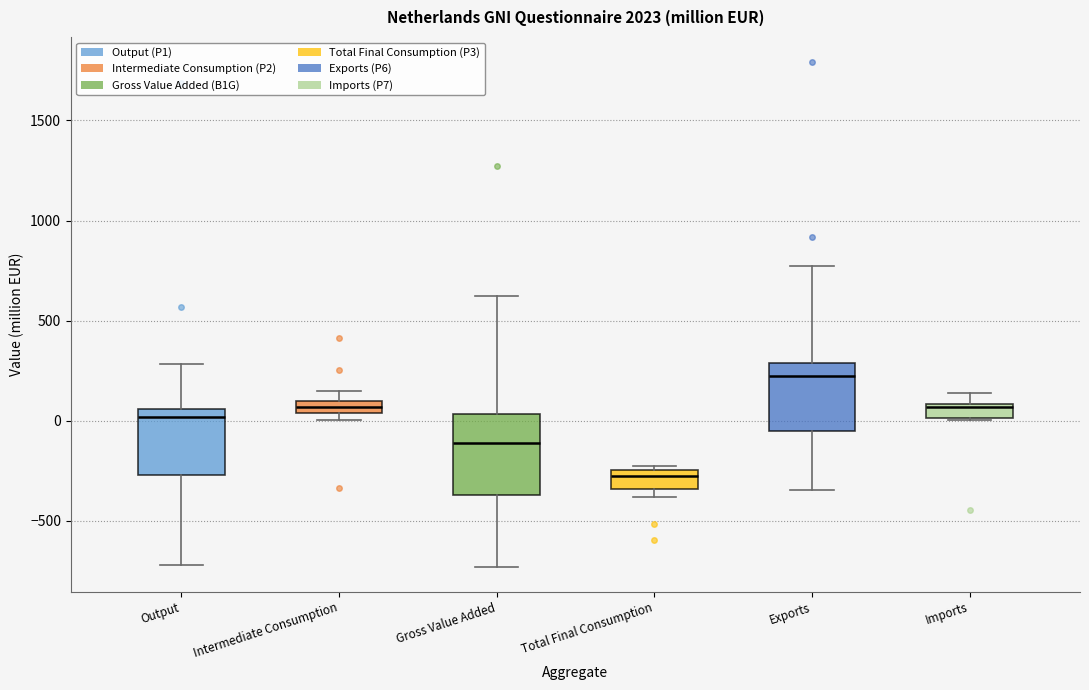

Which box has the lowest median line?

Total Final Consumption